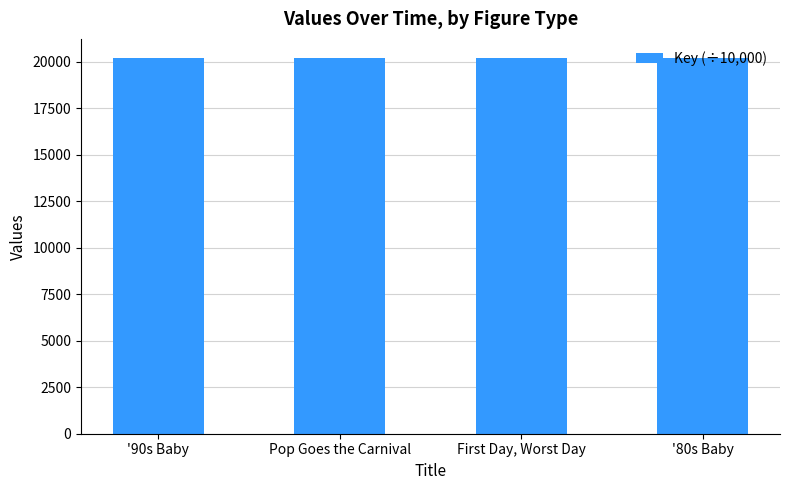

List the labels in order of value, largest first.

'90s Baby, '80s Baby, Pop Goes the Carnival, First Day, Worst Day